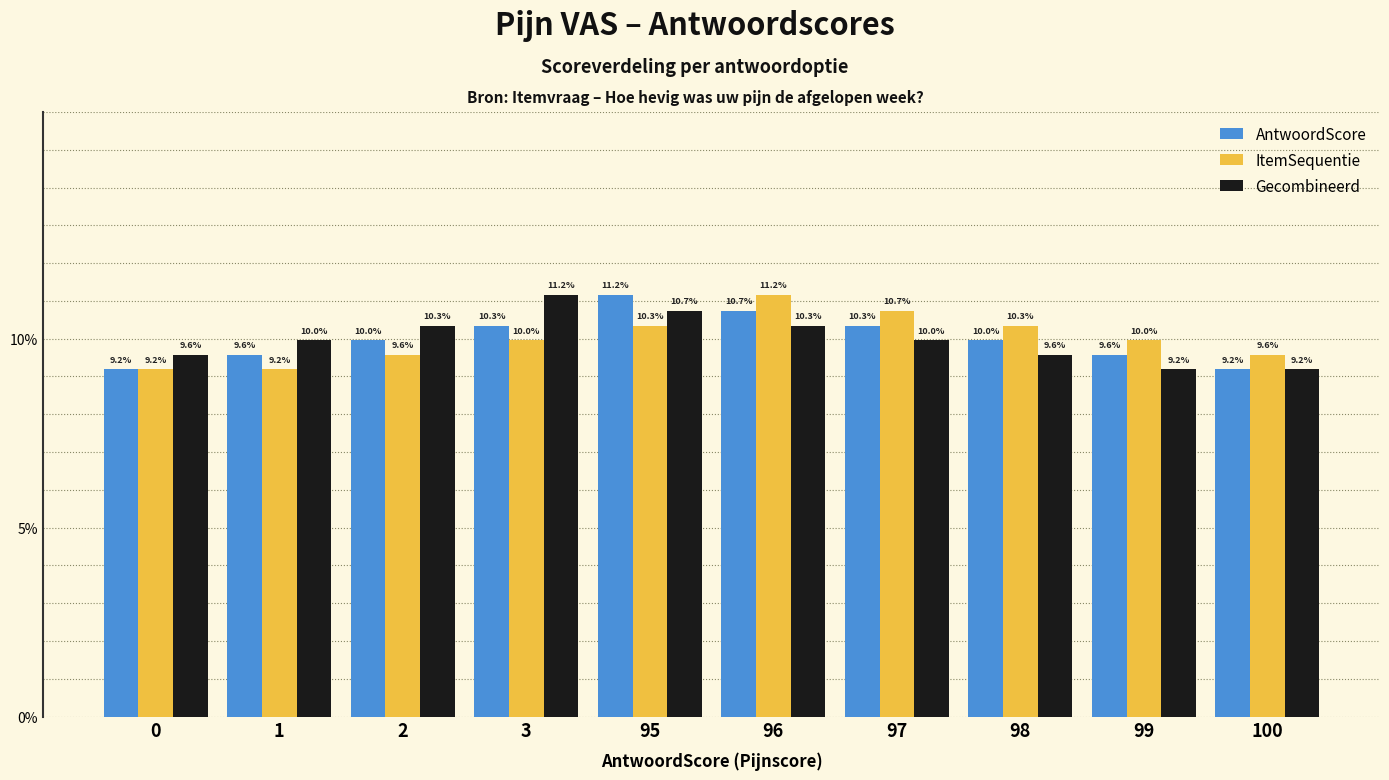

Read the AntwoordScore value at 100.

9.2